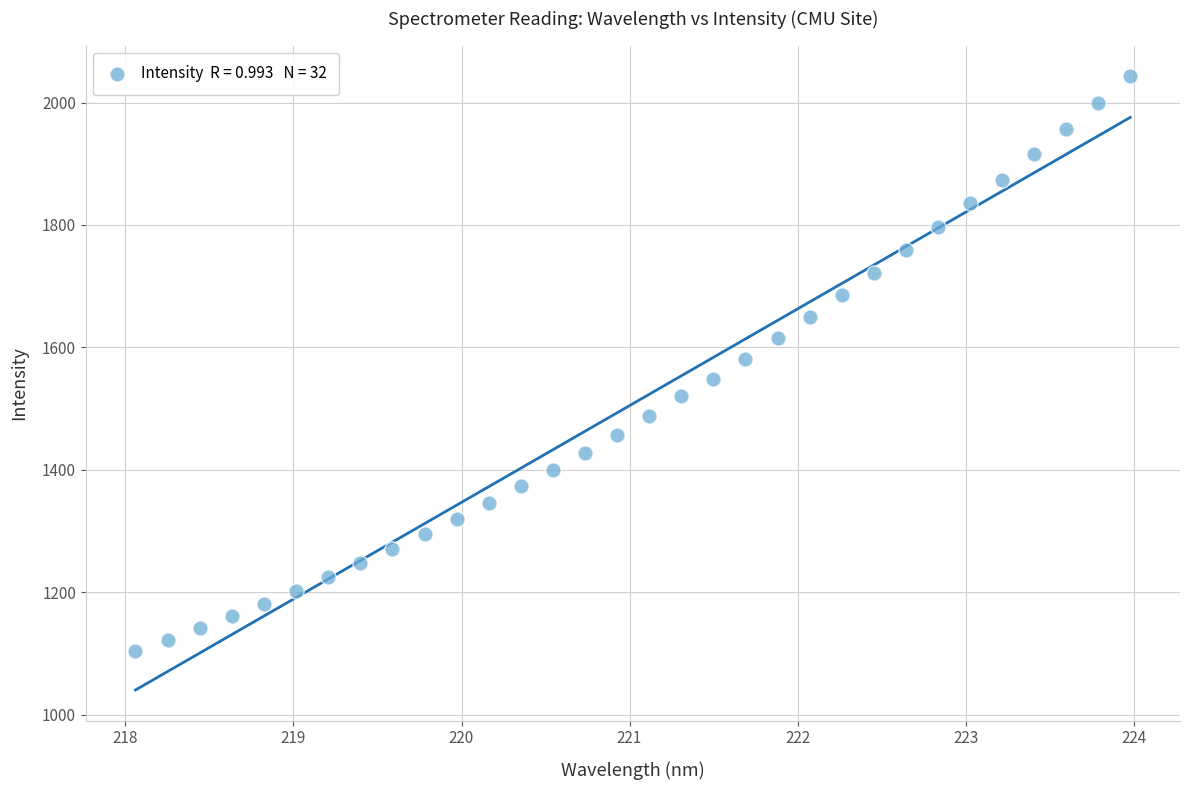

What is the range of X values (max minus min)?

5.9